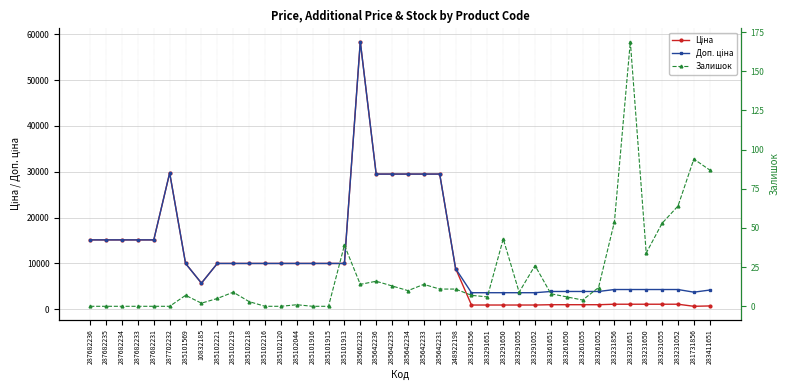

Is the value of Залишок at 283231856 greater than the value of Доп. ціна at 285102120?

No